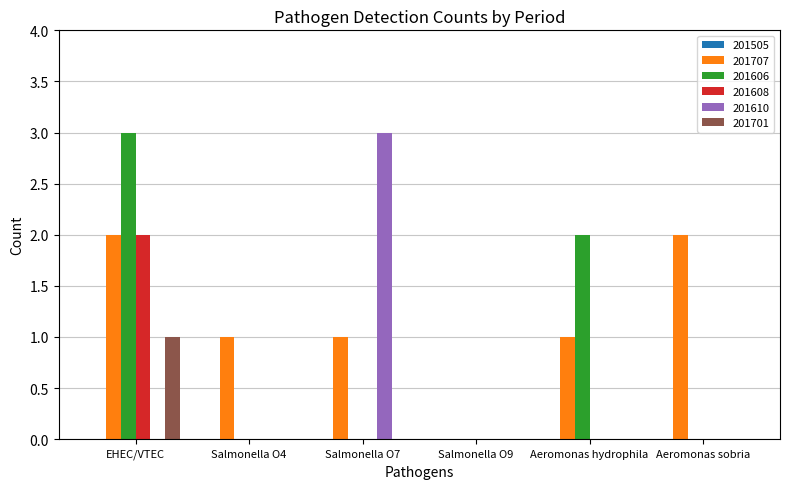

How many groups of bars are there?

6